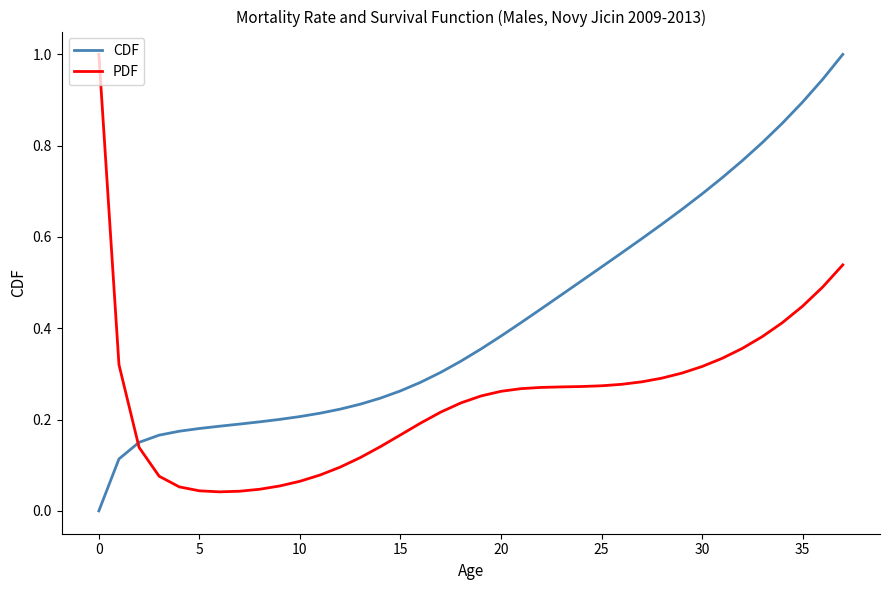

What is the highest value of the CDF series?

1.0